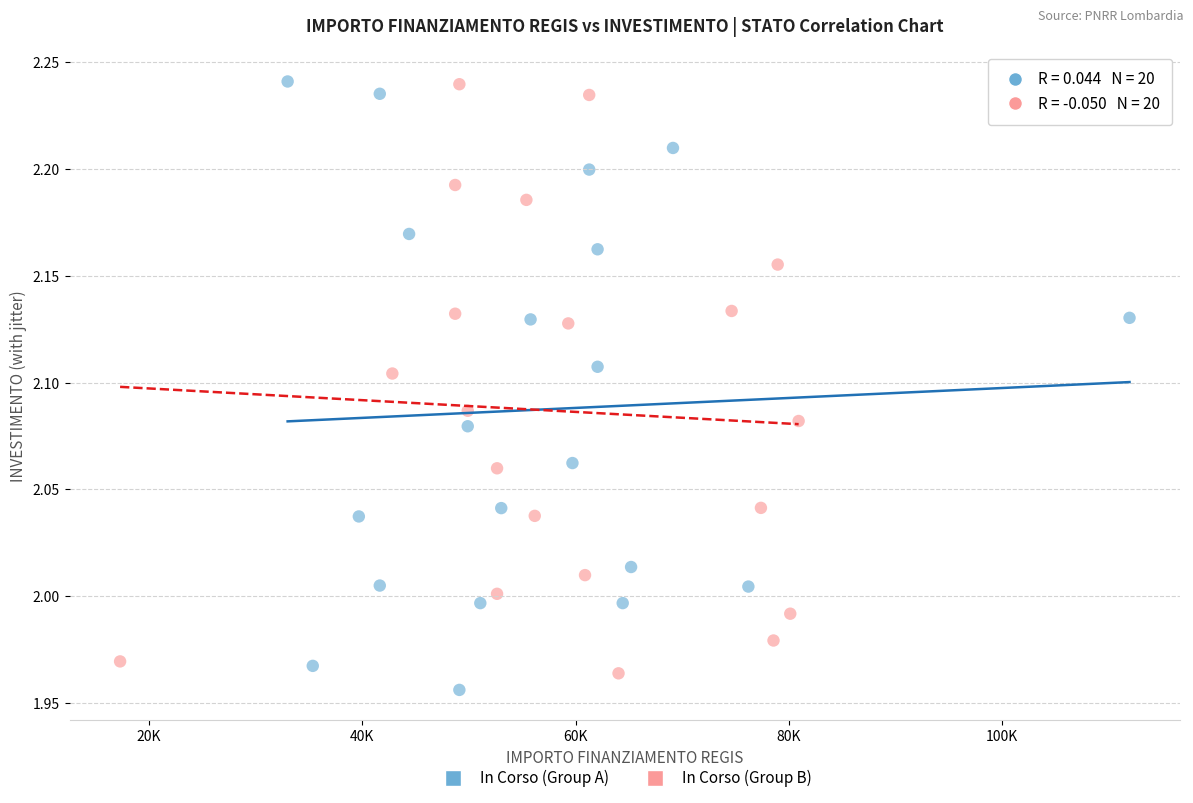

What are all the series names shown in the legend?

In Corso (Group A), In Corso (Group B)